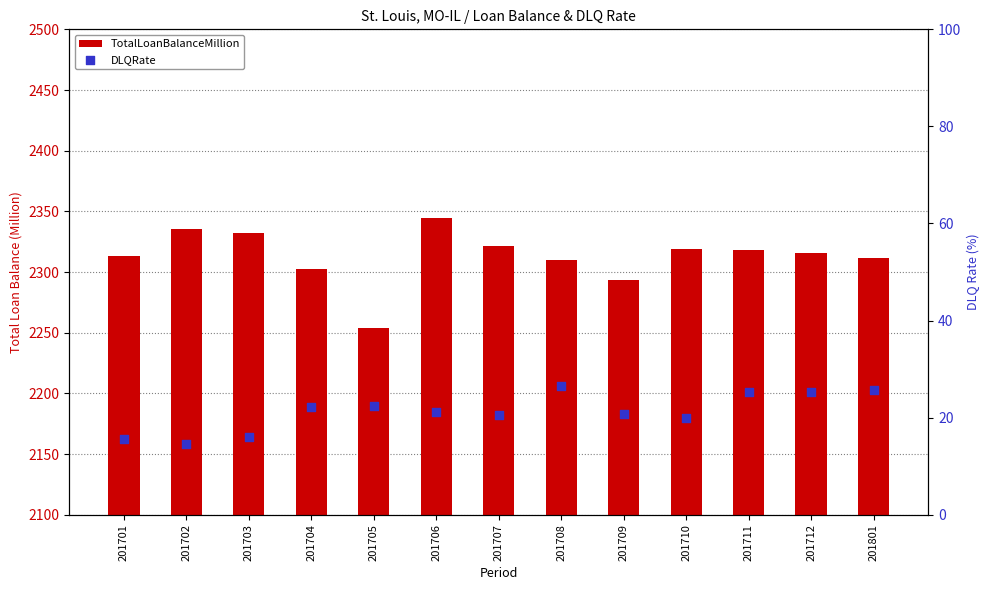

Which series contains the highest Y value?

TotalLoanBalanceMillion